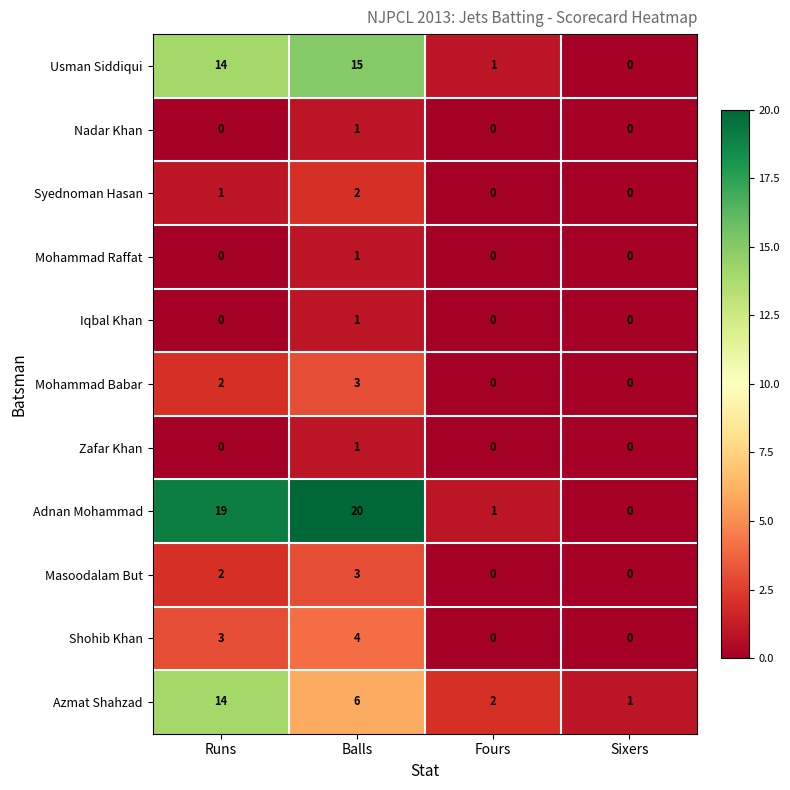

Which category has the highest value across all series?

Balls